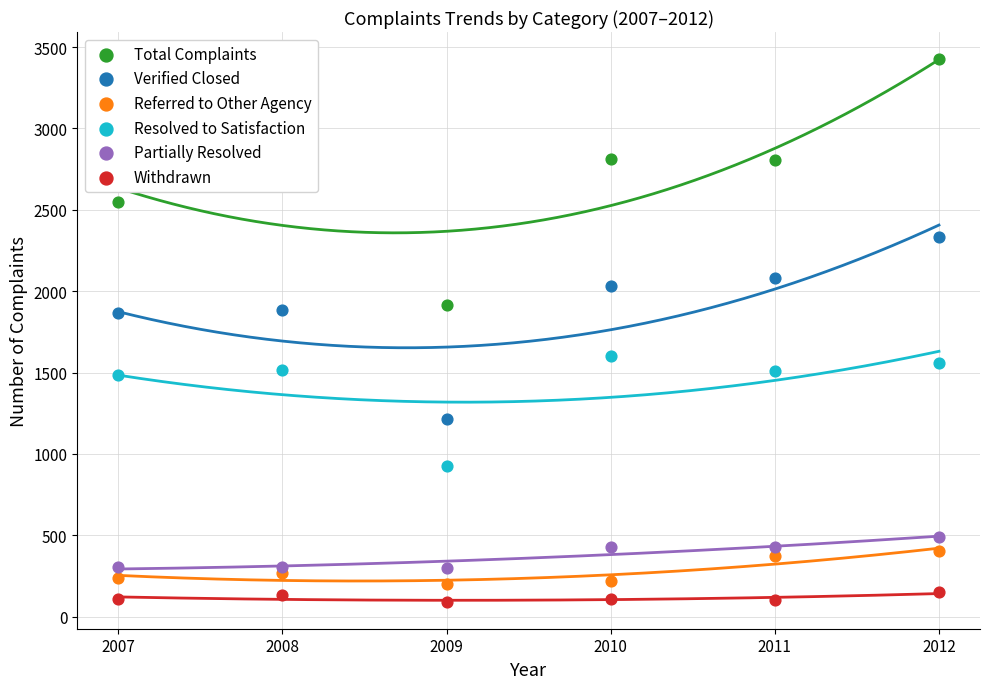

Is the value of Total Complaints at 2008 greater than the value of Verified Closed at 2010?

Yes